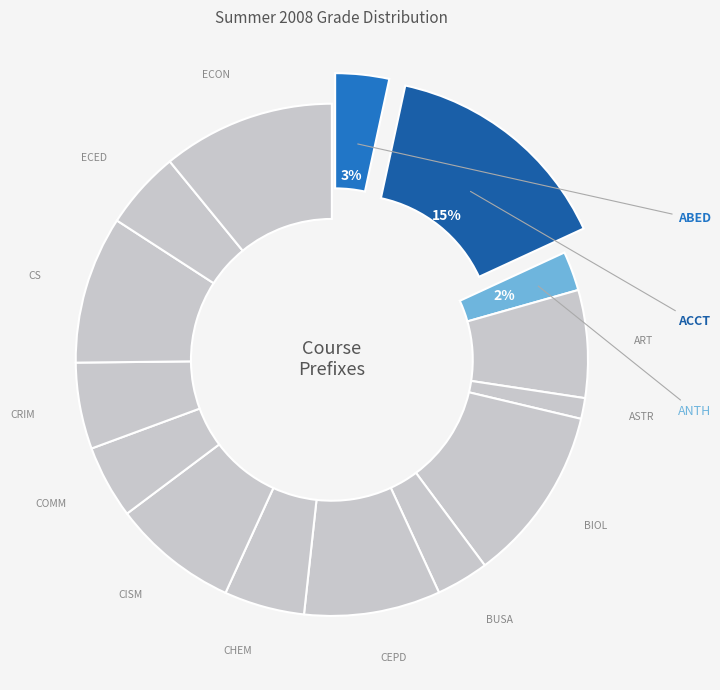

Rank the categories by value from lowest to highest.

ASTR, ANTH, BUSA, ABED, COMM, ECED, CHEM, CRIM, ART, CISM, CEPD, CS, ECON, BIOL, ACCT